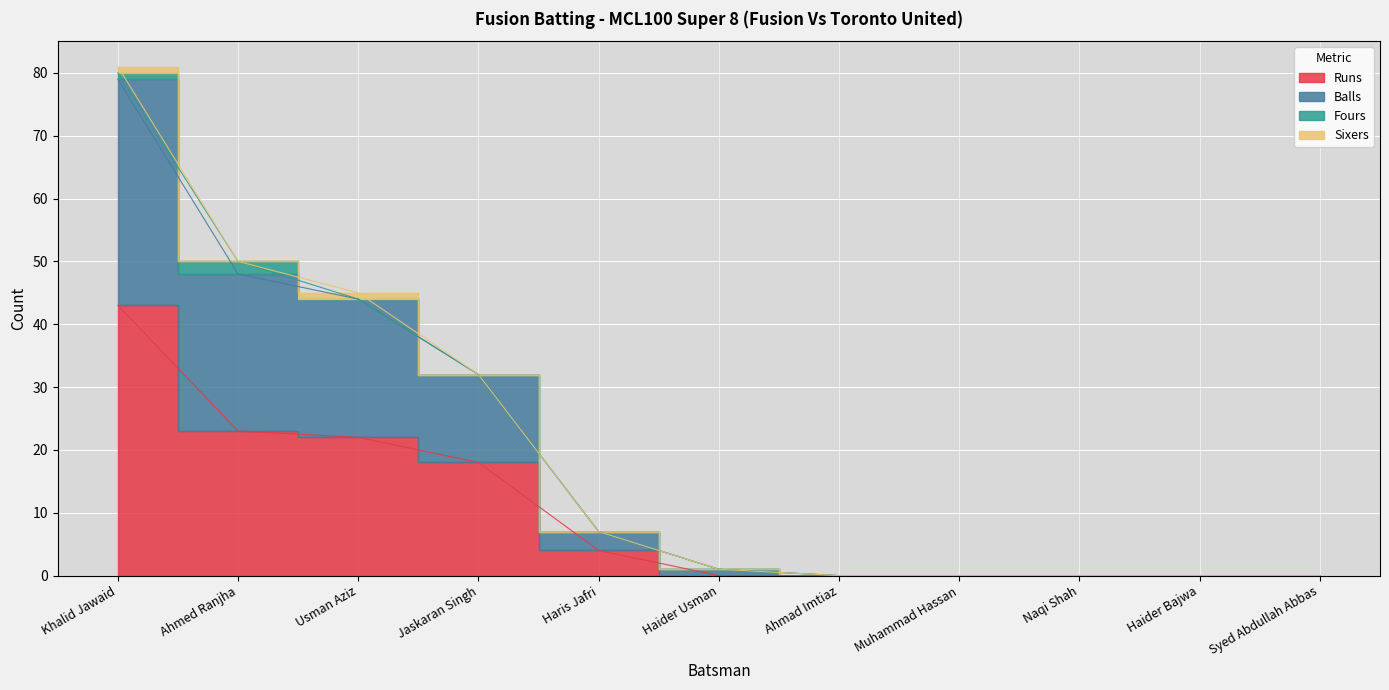

Where does the Balls series first go above 1?

Khalid Jawaid